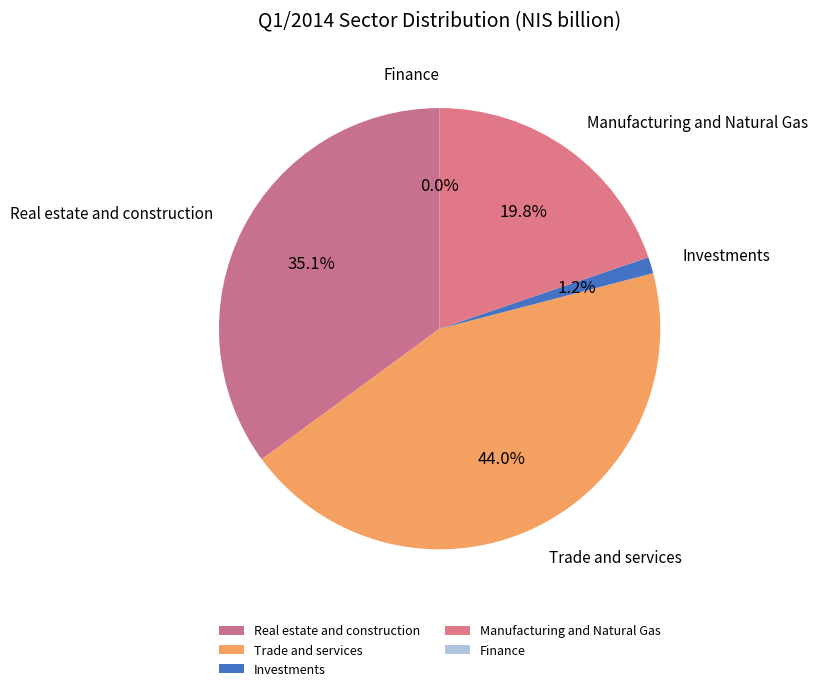

What is the total percentage of Manufacturing and Natural Gas and Real estate and construction?

54.8%